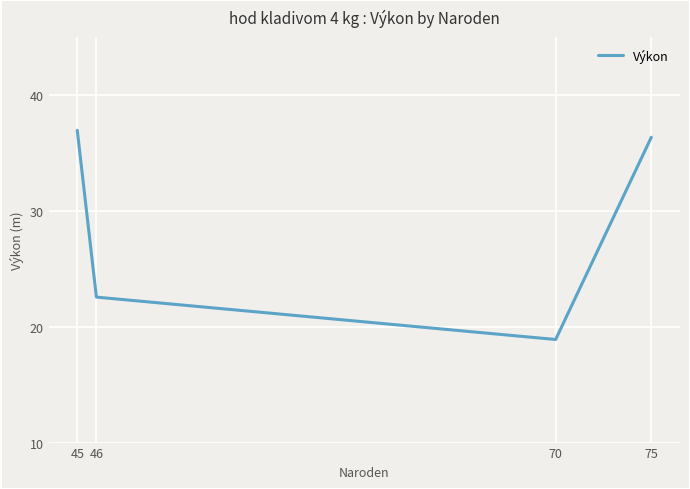

Does the chart have visible grid lines?

Yes